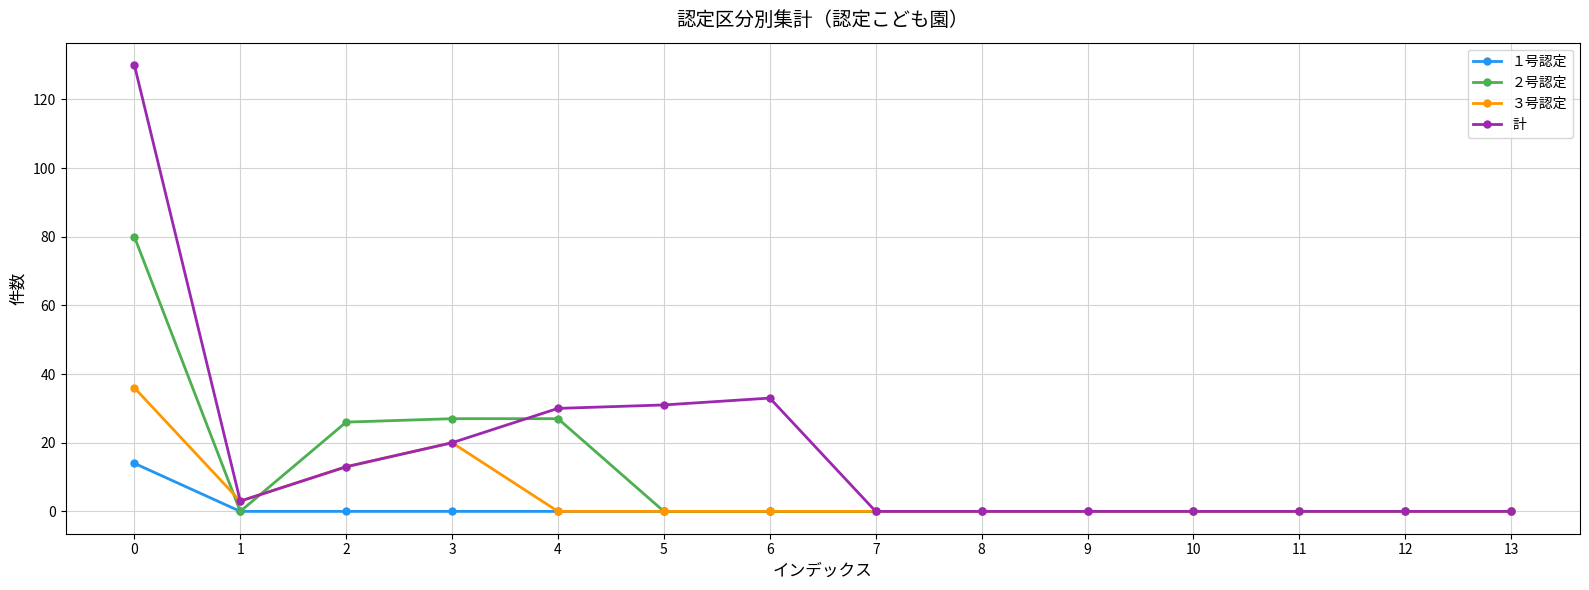

How many categories are shown in the chart?

14